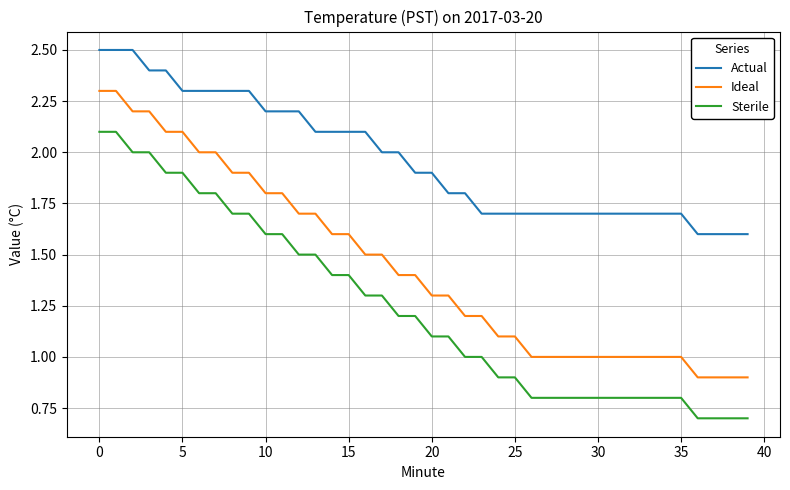

How many Actual values are between 1 and 2?

23